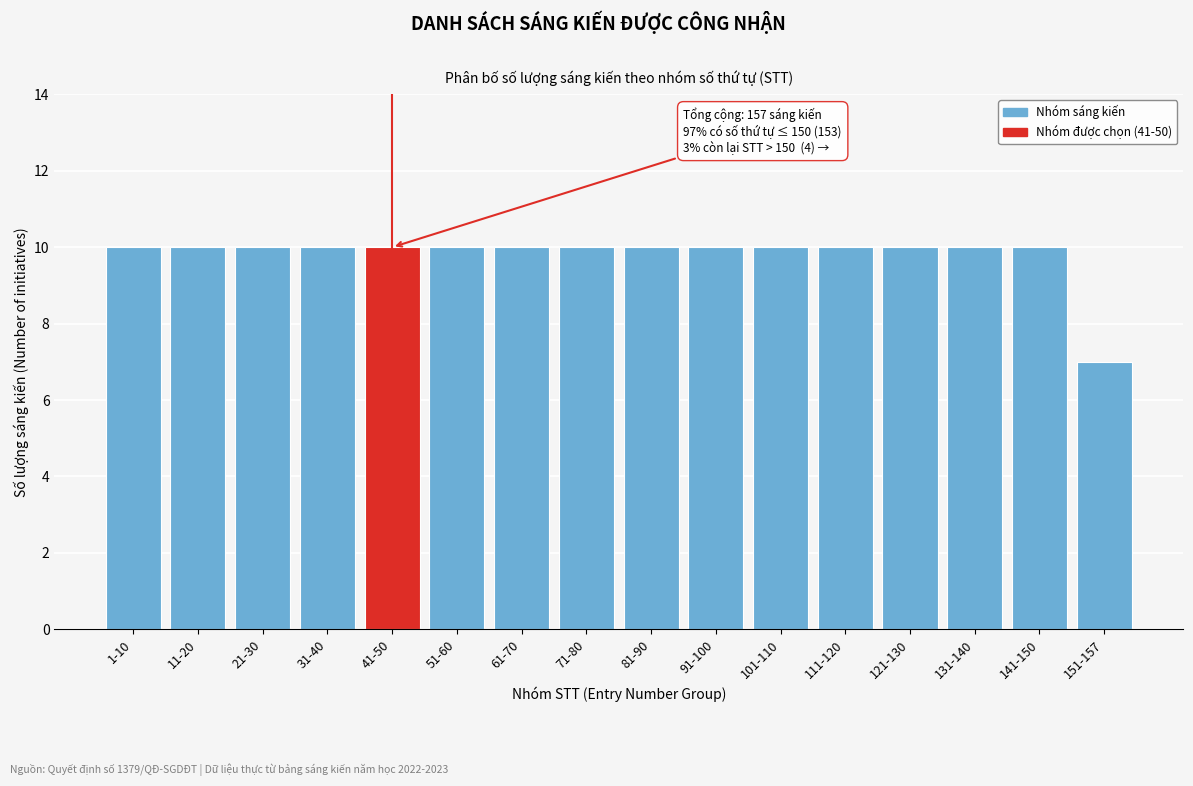

Reading right to left, extract all data points from this chart.

7	10	10	10	10	10	10	10	10	10	10	10	10	10	10	10